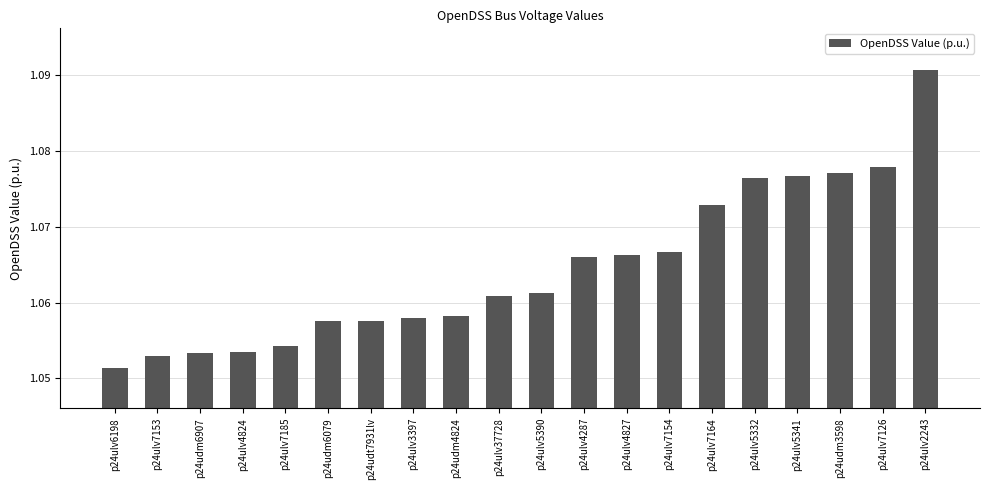

Which category has the lowest value across all series?

p24ulv6198